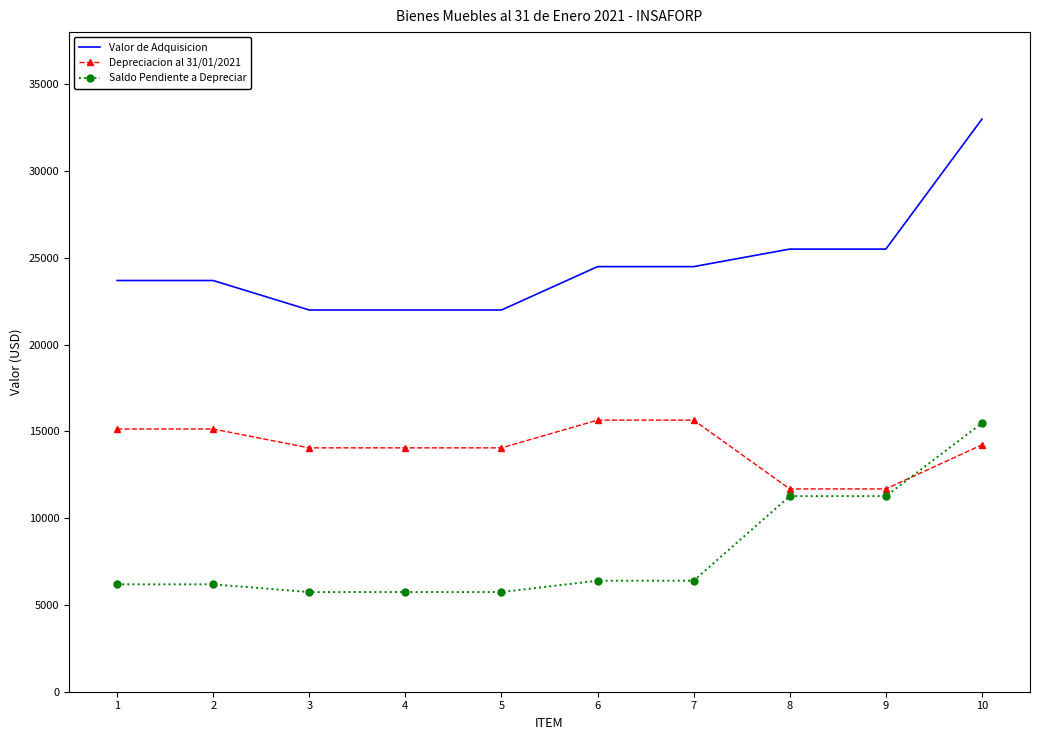

What value does the Saldo Pendiente a Depreciar series have at 2?

6186